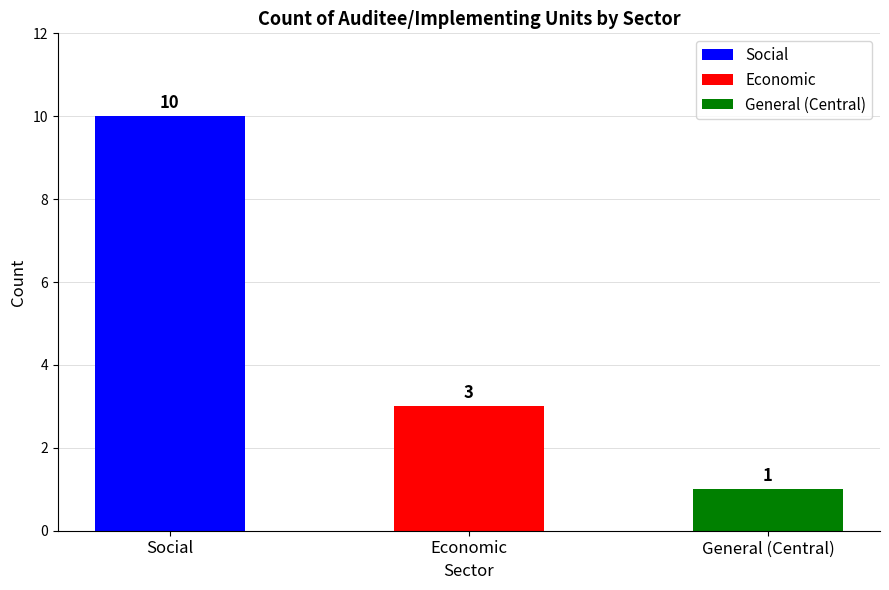

The value at Economic is 1. True or false?

False